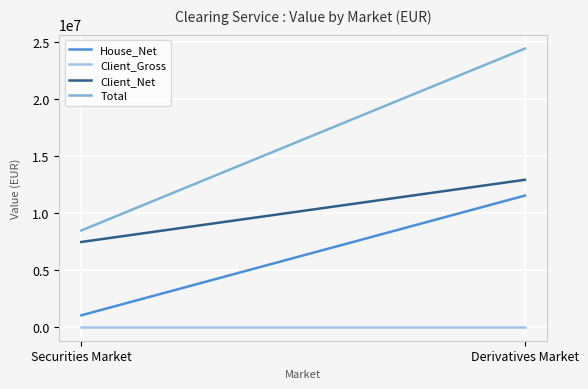

What is the difference between the maximum and minimum values in the Client_Net series?

5454771.3